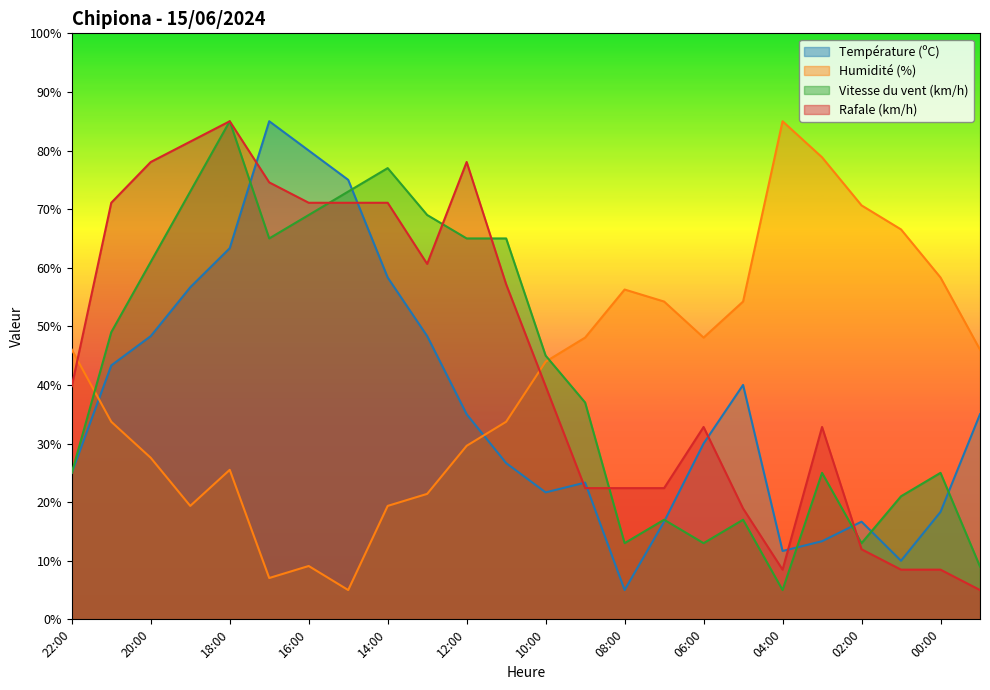

What is the greatest value displayed?

85.0